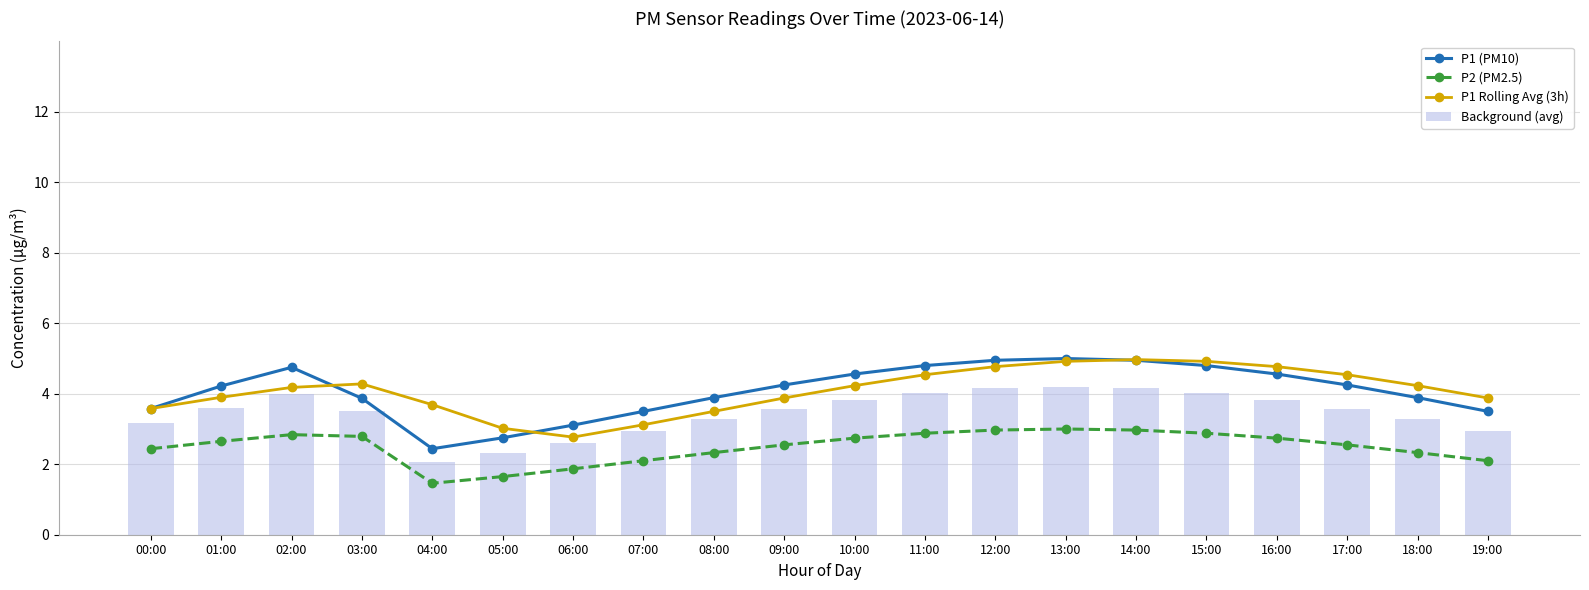

What is the greatest value displayed?

5.0